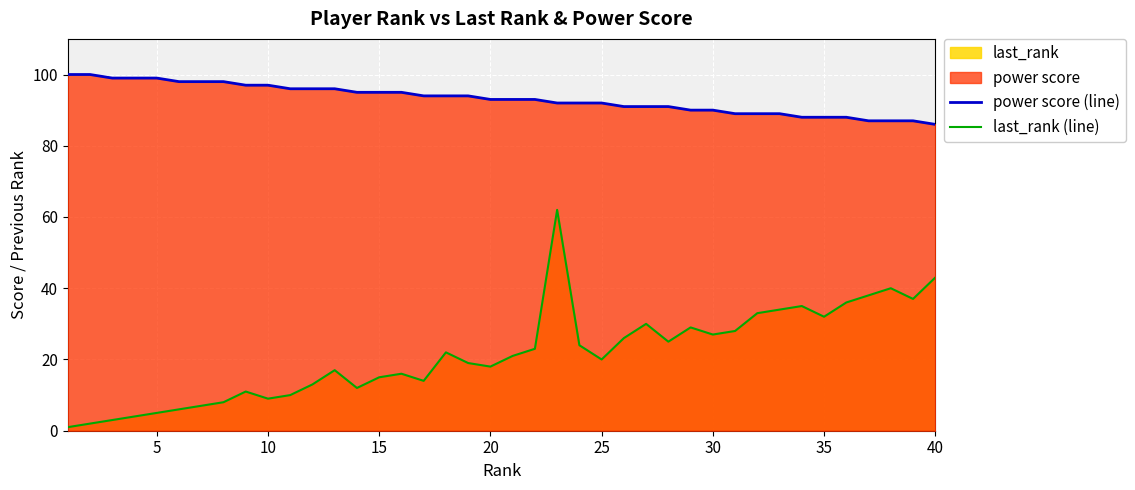

What is the value of the power score (line) point at the 35th from the left?

88